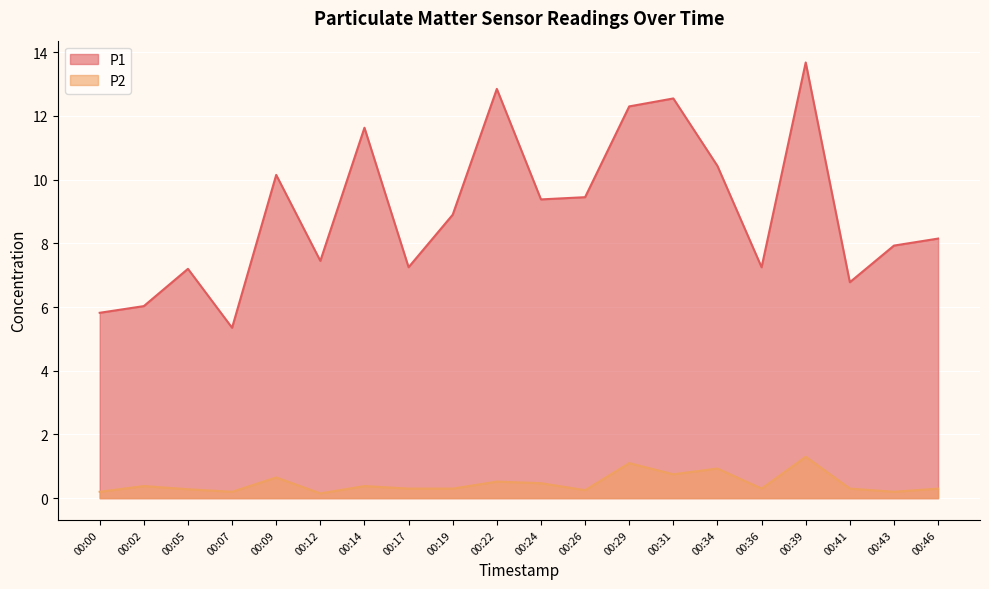

List the series in order of their overall mean, lowest first.

P2, P1